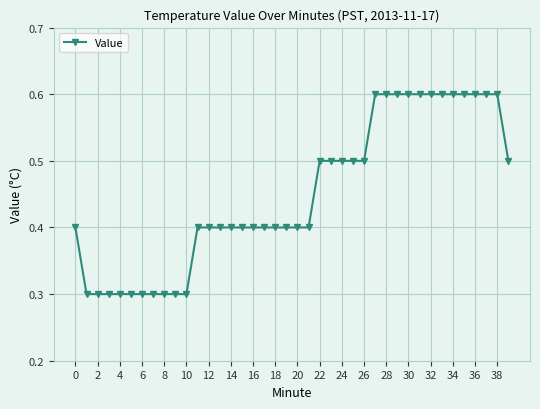

What is the smallest value displayed?

0.3